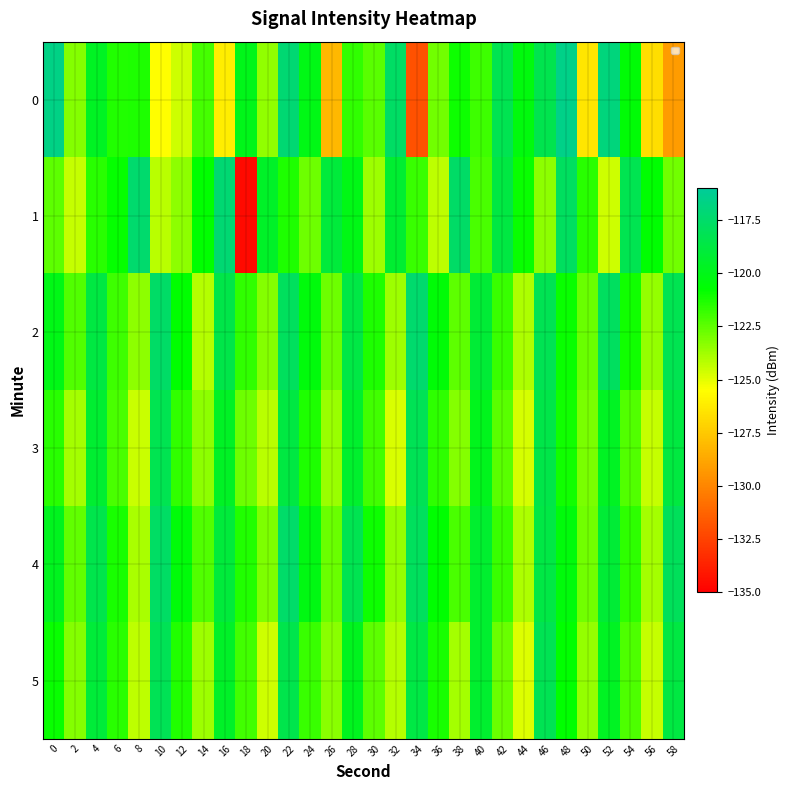

Reading left to right, what are all the values shown in this chart?

0: 0=-116.6	2=-123.3	4=-119.7	6=-121.4	8=-121.3	10=-125.6	12=-124.6	14=-122.0	16=-126.1	18=-120.0	20=-123.5	22=-117.2	24=-120.1	26=-128.2	28=-121.7	30=-122.4	32=-117.7	34=-131.9	36=-122.9	38=-121.0	40=-121.9	42=-118.3	44=-120.3	46=-118.3	48=-116.5	50=-126.4	52=-116.9	54=-120.6	56=-126.7	58=-129.2
1: 0=-122.5	2=-124.4	4=-121.5	6=-120.9	8=-117.3	10=-124.2	12=-123.4	14=-120.8	16=-117.2	18=-134.6	20=-119.5	22=-121.3	24=-122.8	26=-118.9	28=-120.1	30=-123.7	32=-119.2	34=-121.8	36=-124.3	38=-117.6	40=-122.1	42=-118.7	44=-120.9	46=-123.4	48=-117.8	50=-121.5	52=-124.6	54=-118.3	56=-120.7	58=-122.9
2: 0=-120.1	2=-122.3	4=-118.7	6=-121.9	8=-123.4	10=-117.6	12=-120.8	14=-124.1	16=-118.5	18=-121.7	20=-123.2	22=-117.9	24=-120.4	26=-122.8	28=-118.6	30=-121.3	32=-123.7	34=-117.4	36=-120.6	38=-122.5	40=-119.1	42=-121.8	44=-124.0	46=-118.2	48=-120.9	50=-122.7	52=-117.8	54=-121.1	56=-123.5	58=-118.3
3: 0=-121.5	2=-123.8	4=-119.2	6=-122.1	8=-124.5	10=-118.3	12=-121.7	14=-123.4	16=-119.6	18=-122.8	20=-124.2	22=-118.7	24=-121.3	26=-123.6	28=-119.4	30=-122.0	32=-124.8	34=-118.1	36=-121.6	38=-123.2	40=-119.9	42=-122.4	44=-124.7	46=-118.5	48=-121.1	50=-123.0	52=-119.7	54=-122.3	56=-124.4	58=-118.8
4: 0=-119.8	2=-122.6	4=-118.4	6=-121.2	8=-123.9	10=-117.7	12=-120.5	14=-122.3	16=-118.9	18=-121.4	20=-123.1	22=-117.5	24=-120.2	26=-122.7	28=-118.3	30=-121.0	32=-123.5	34=-117.9	36=-120.7	38=-122.1	40=-119.3	42=-121.8	44=-124.0	46=-118.6	48=-120.4	50=-122.9	52=-119.1	54=-121.6	56=-123.8	58=-118.0
5: 0=-120.9	2=-123.2	4=-119.0	6=-121.5	8=-124.3	10=-118.1	12=-121.4	14=-123.7	16=-119.5	18=-122.0	20=-124.6	22=-118.4	24=-121.8	26=-123.3	28=-119.8	30=-122.5	32=-124.1	34=-118.6	36=-121.2	38=-123.8	40=-119.3	42=-122.7	44=-124.9	46=-118.2	48=-120.8	50=-123.5	52=-119.7	54=-122.2	56=-124.4	58=-118.7